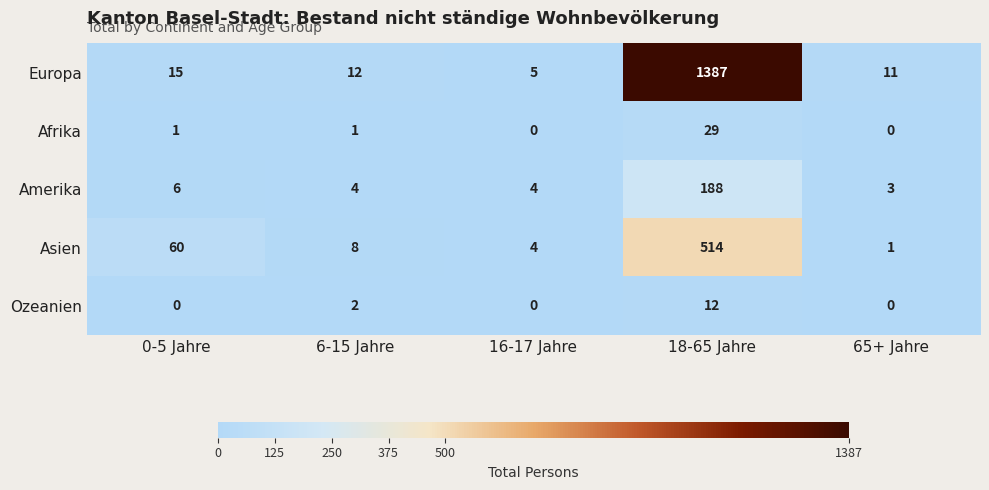

Which series has the widest spread of values?

Europa